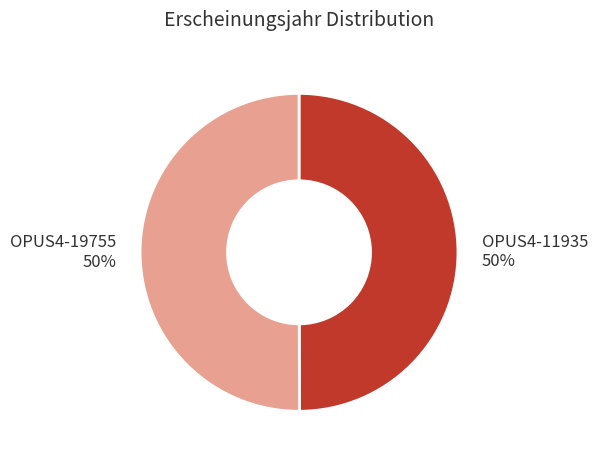

Is it true that OPUS4-19755 is 50% of the pie?

True